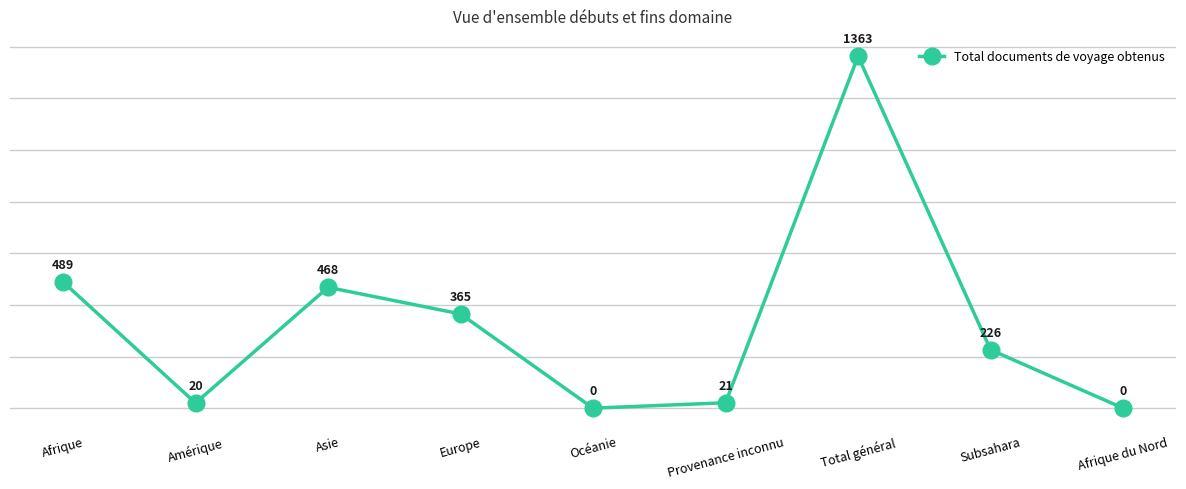

True or false: the data has more than 1 interior local peaks.

True